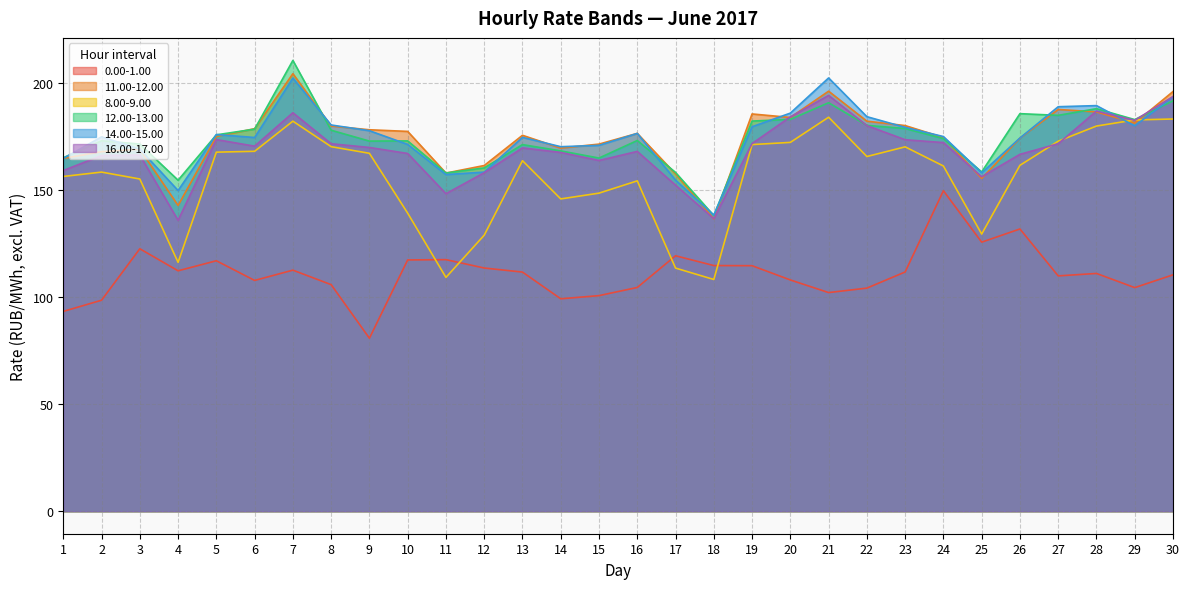

Where is 0.00-1.00 nearest to the value 115?

18